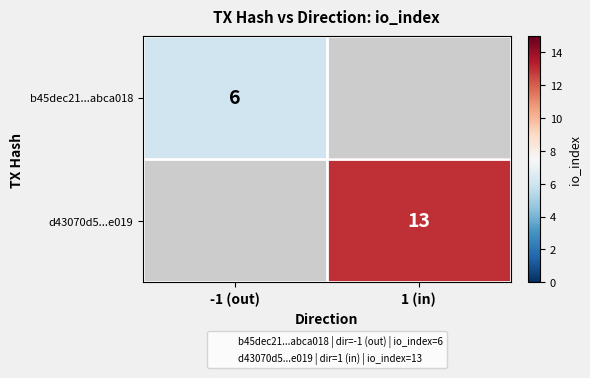

True or false: d43070d5...e019 has a value of 8 at 1 (in).

False